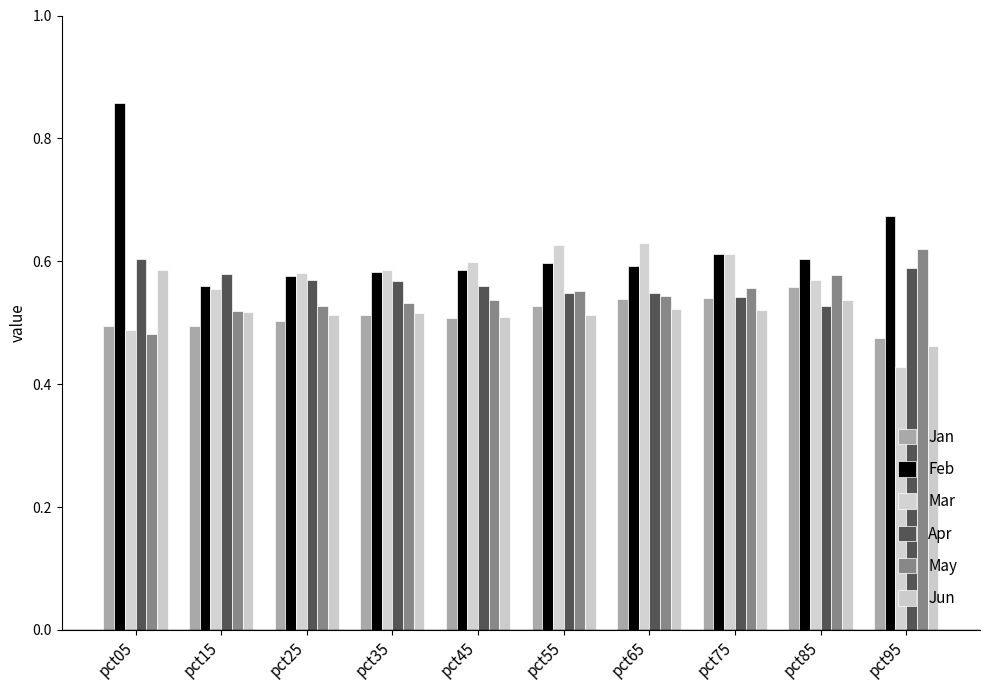

What is the approximate value of Mar at pct65?

0.6